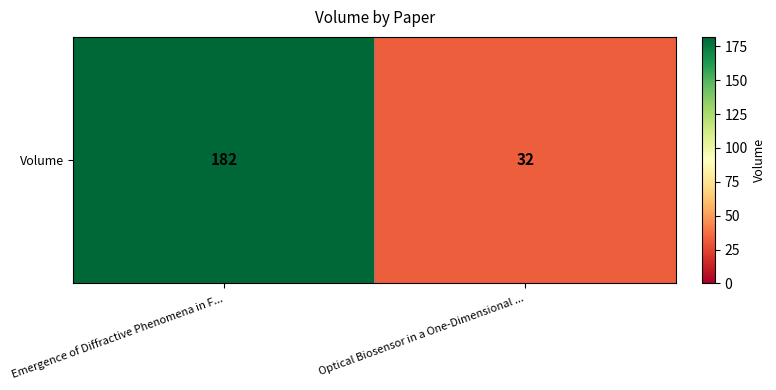

What is the sum of the values at Optical Biosensor in a One-Dimensional ... and Emergence of Diffractive Phenomena in F...?

214